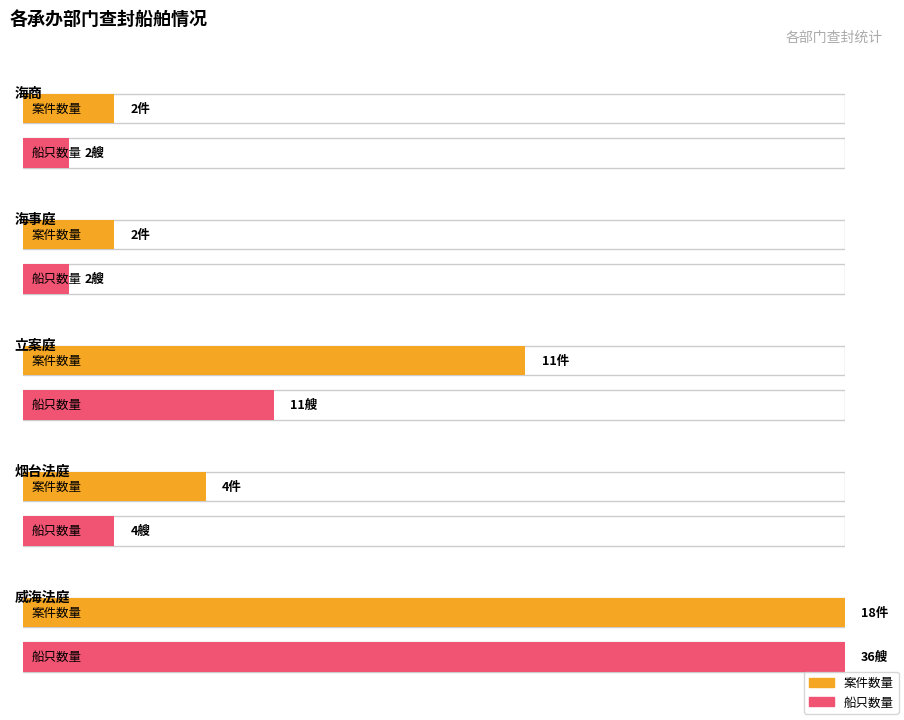

What is the label of the 33rd bar from the right?

威海法庭